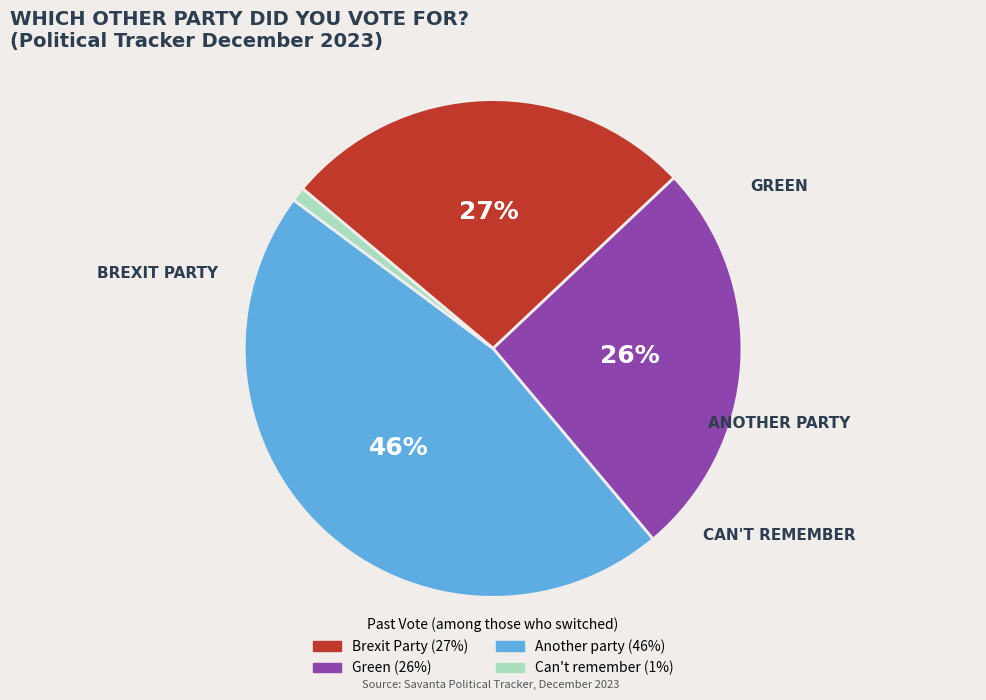

Which slice is the largest?

Another party